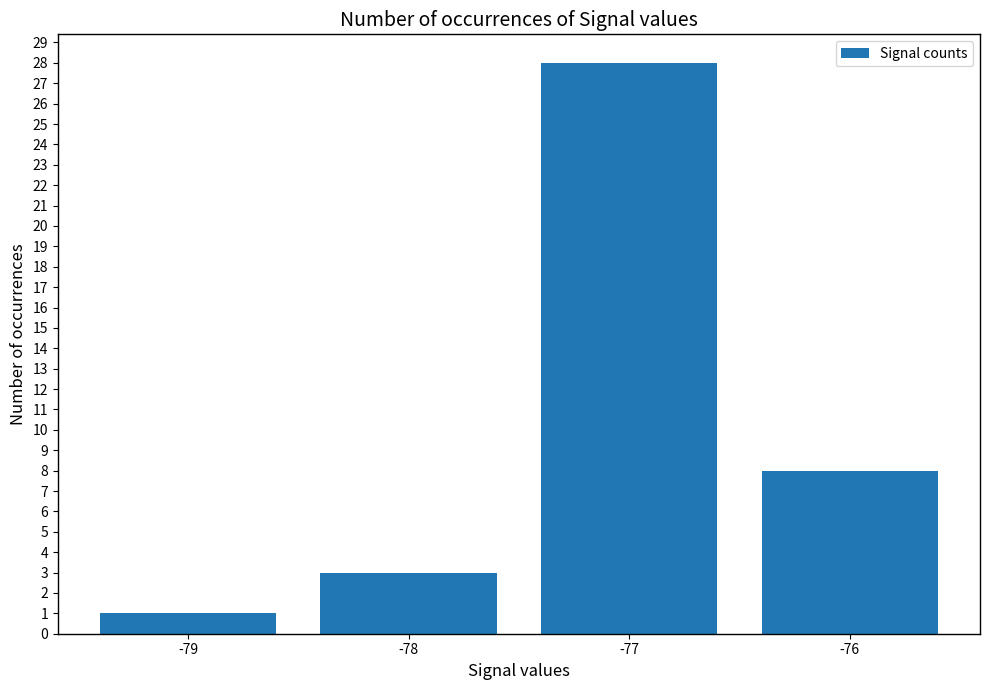

List the labels in order of value, largest first.

-77, -76, -78, -79